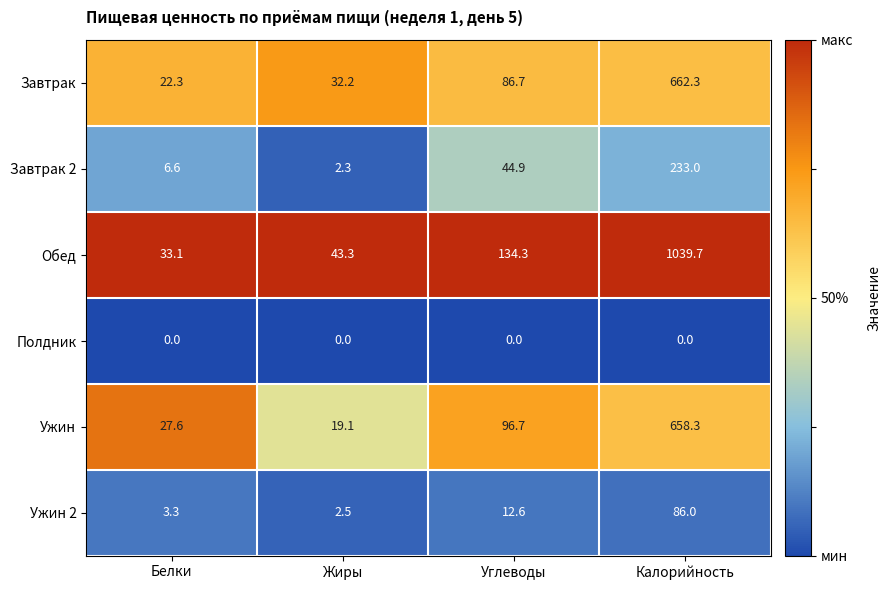

At which category is the sum across all series the highest?

Калорийность